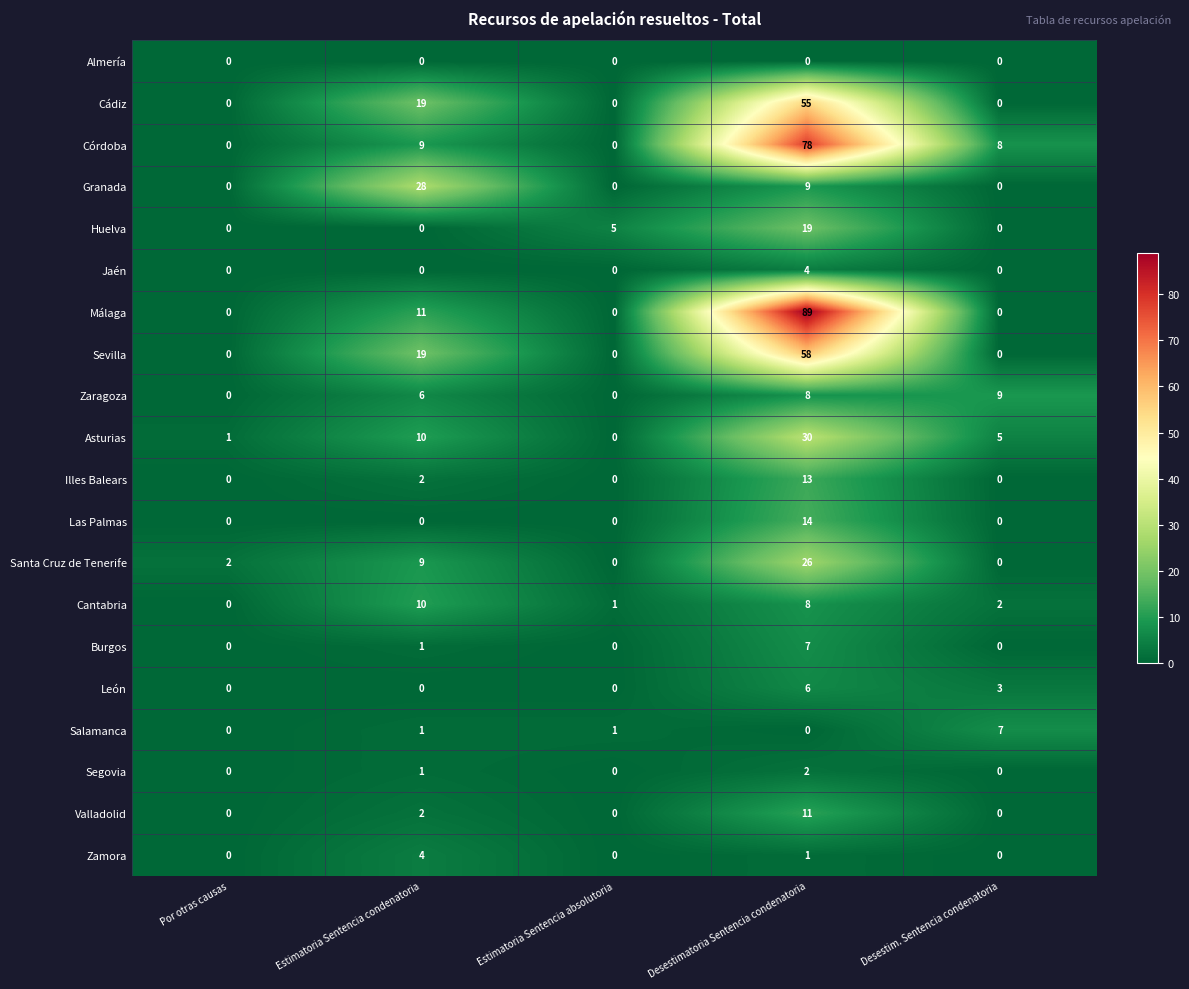

What is the difference between the highest and lowest values at Desestim. Sentencia condenatoria?

9